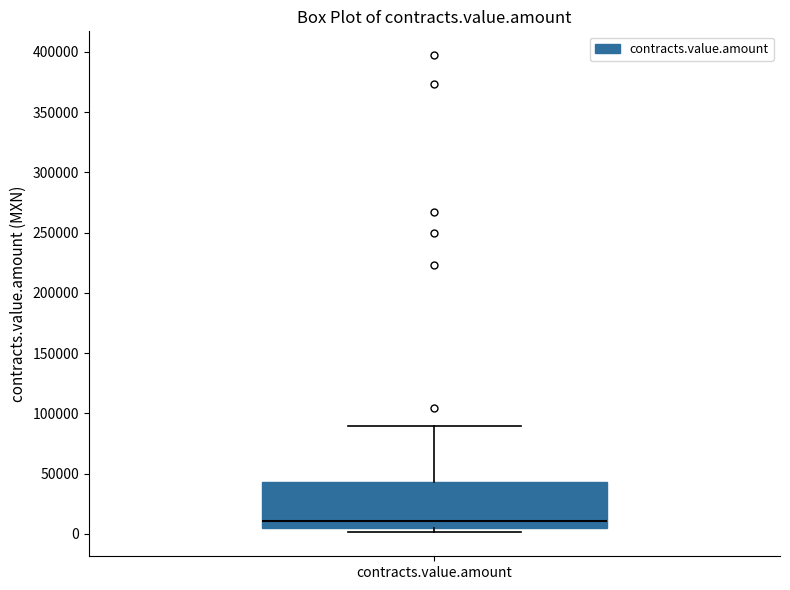

Read this box plot against the y-axis: the position of the median line, the range covered by the box, and the ends of both whiskers. The values are not printed on the chart, so give them approximately, as read against the axis.

median 10000, box 5000 to 45000, whiskers 0 to 90000